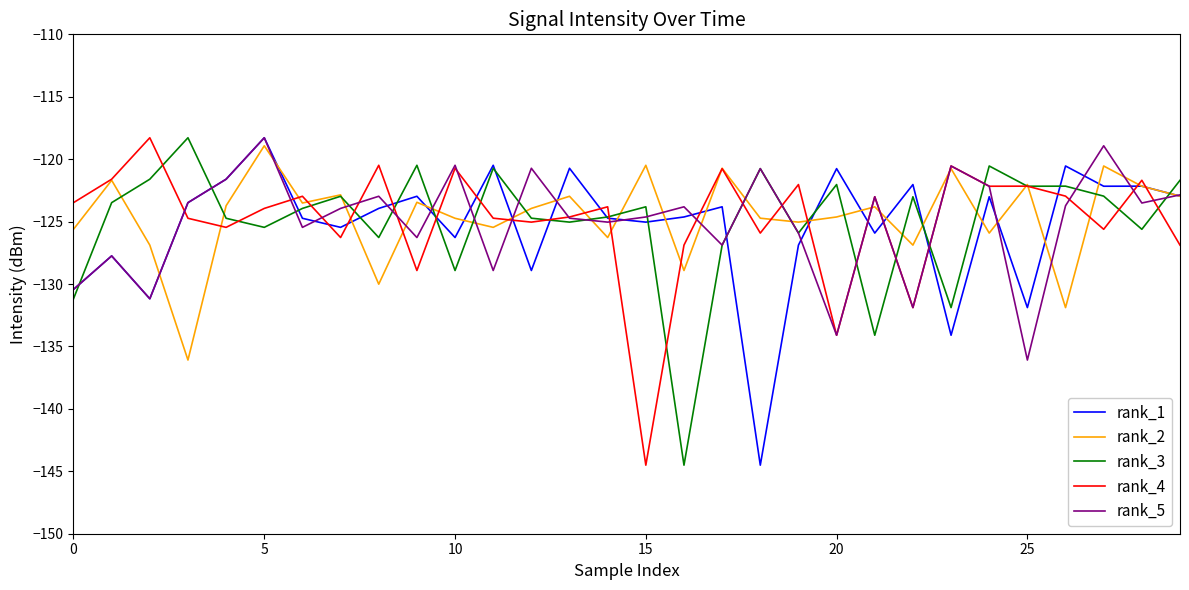

What is the minimum value for rank_3?

-144.5